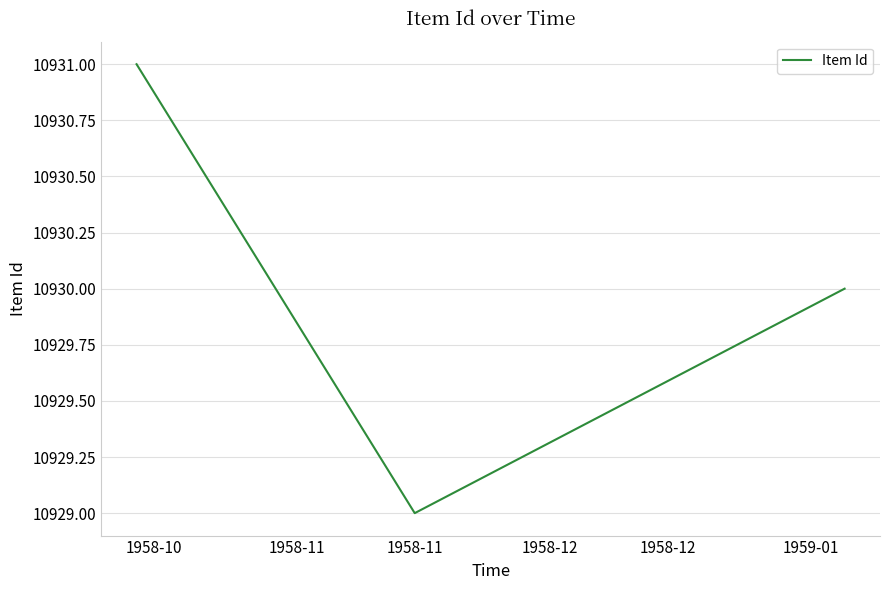

What is the minimum value shown in the chart?

10929